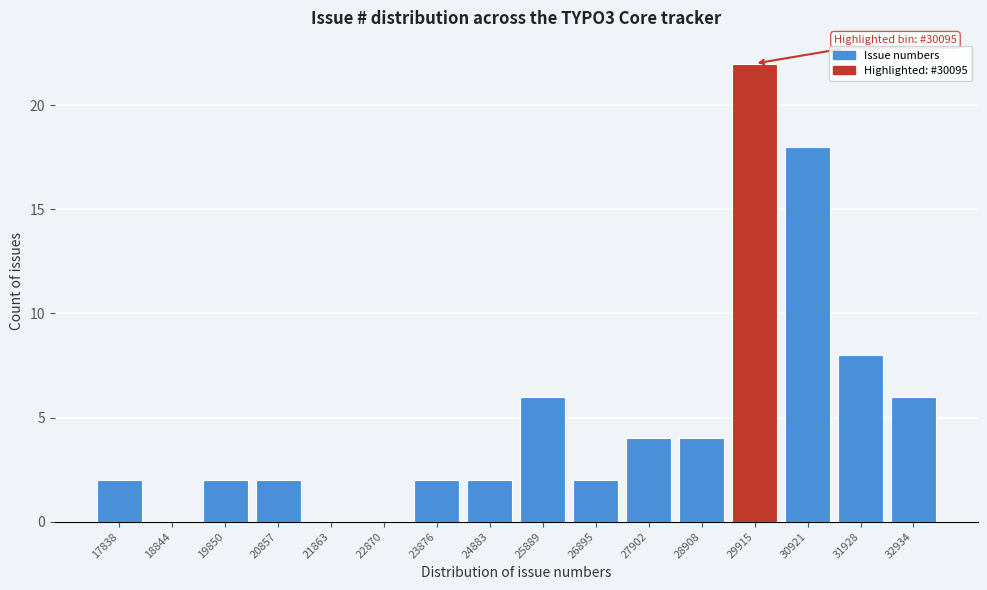

Reading right to left, what are all the values shown in this chart?

32934=6	31928=8	30921=18	29915=22	28908=4	27902=4	26895=2	25889=6	24883=2	23876=2	22870=0	21863=0	20857=2	19850=2	18844=0	17838=2